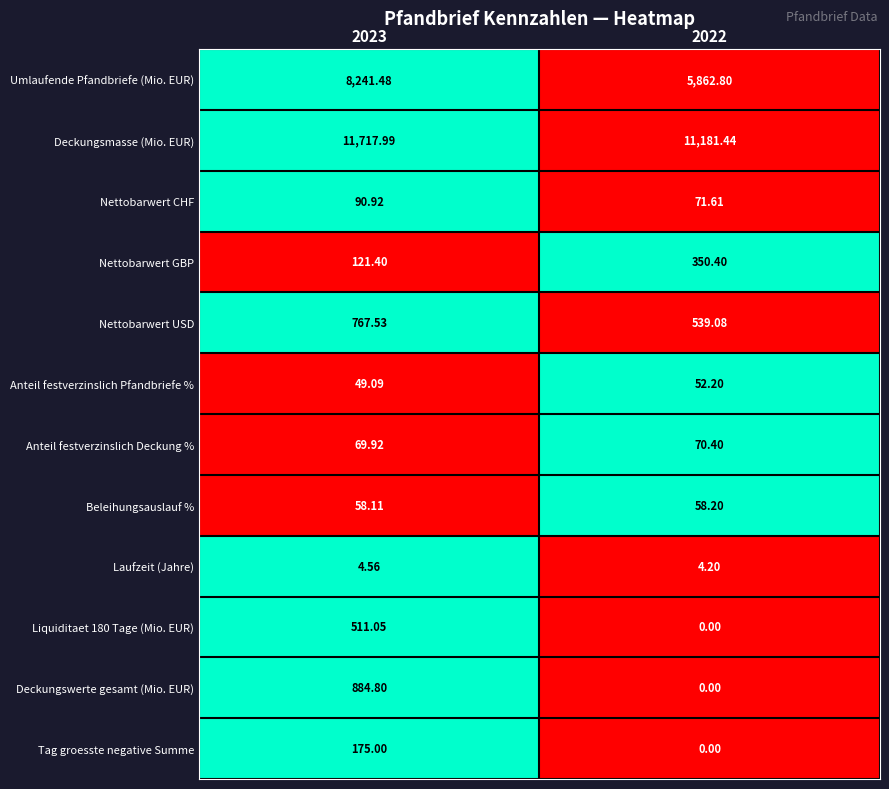

Which series changed the most between 2023 and 2022?

Umlaufende Pfandbriefe (Mio. EUR)